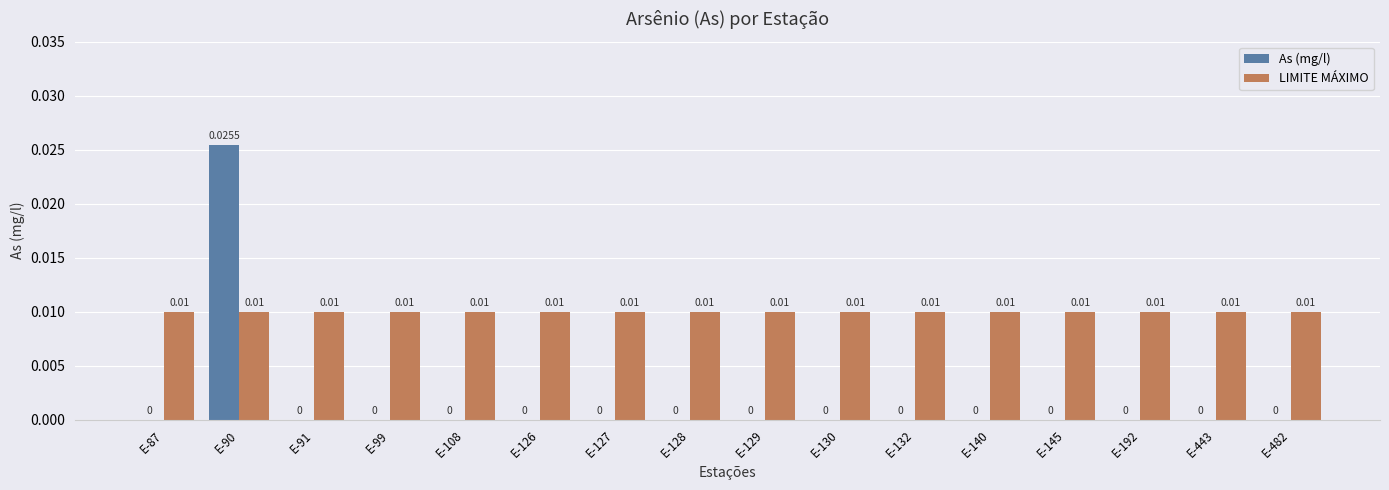

How many categories are shown in the chart?

16